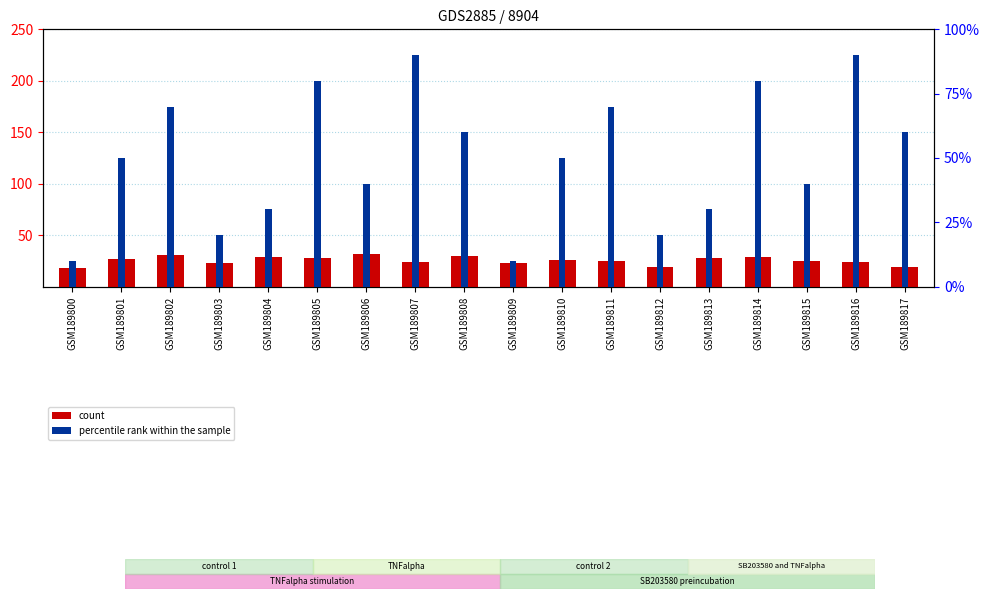

At GSM189809, list the series in order from largest to smallest.

count, percentile rank within the sample